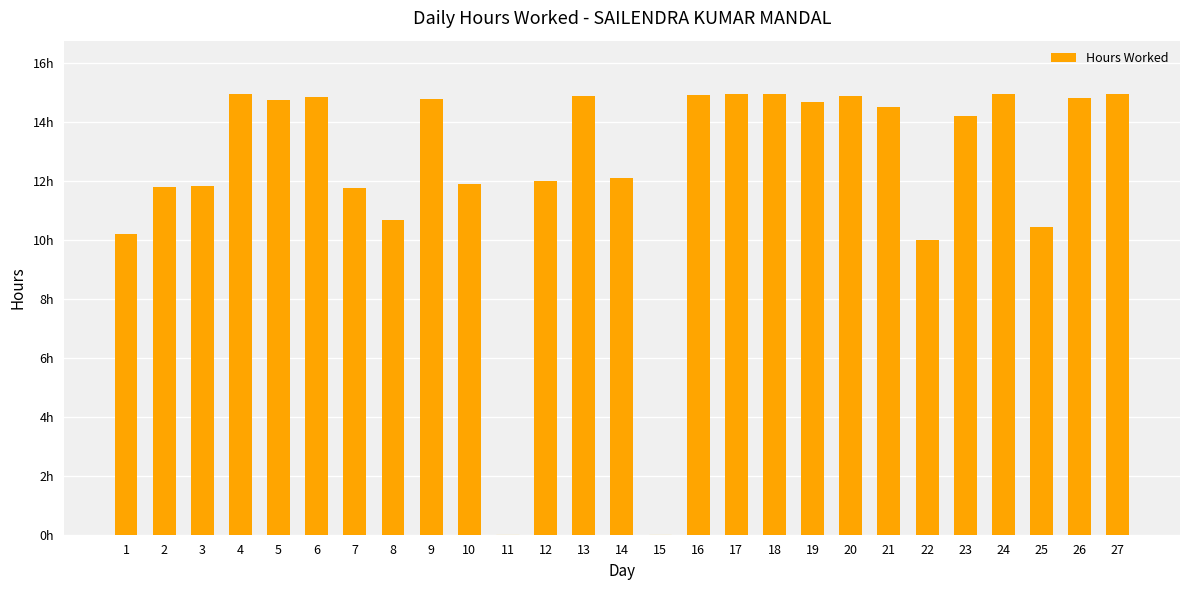

Which label corresponds to the smallest value in the chart?

11